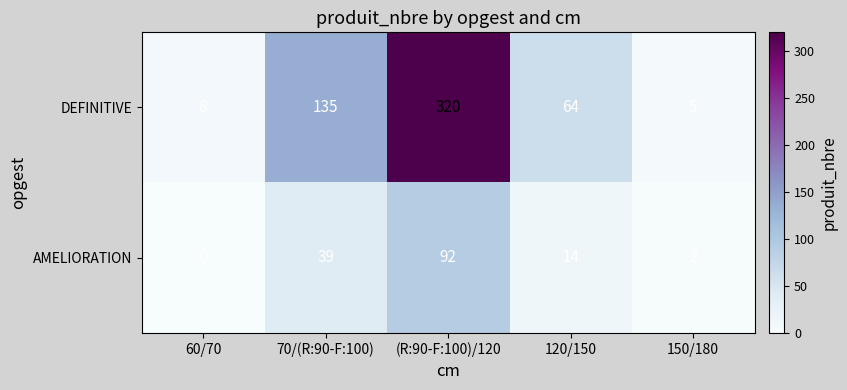

At which category is the sum across all series the highest?

(R:90-F:100)/120